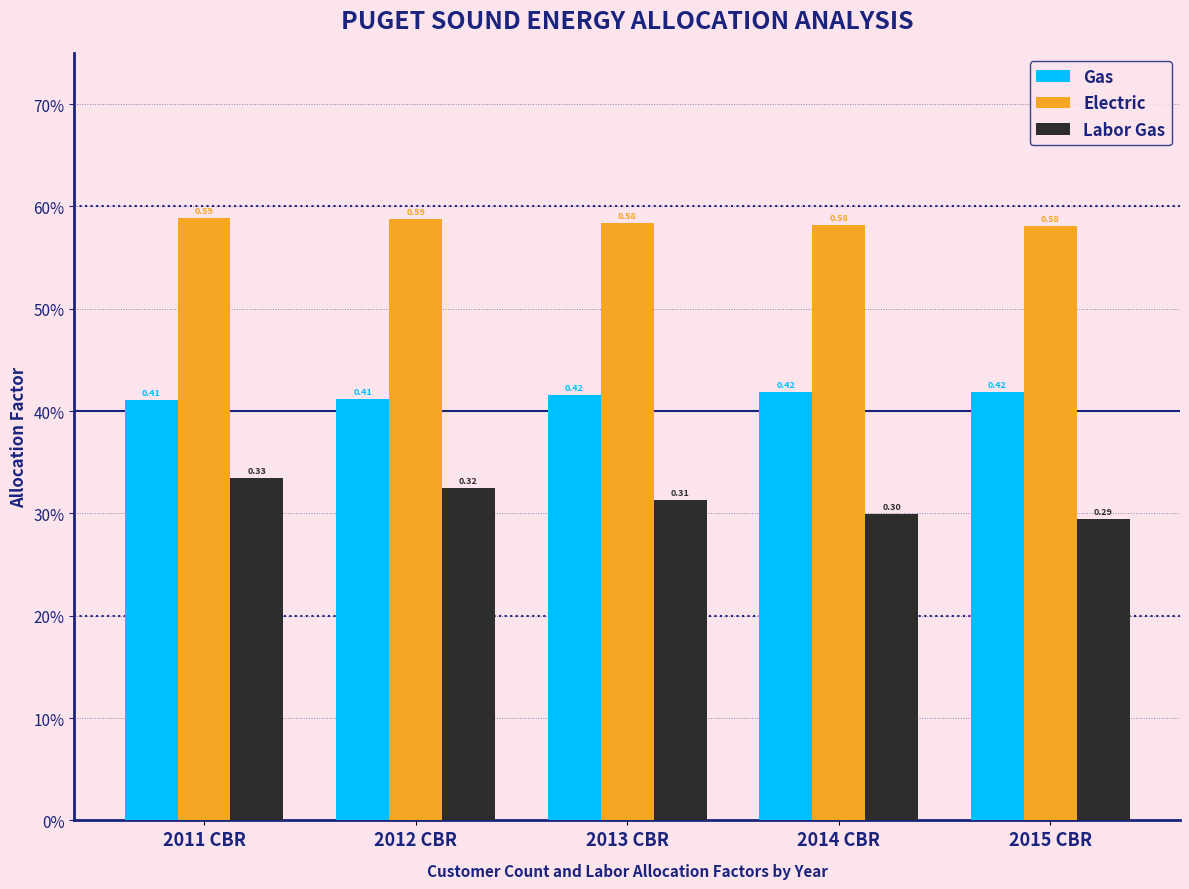

Between 2014 CBR and 2015 CBR, which series saw the biggest shift?

Labor Gas